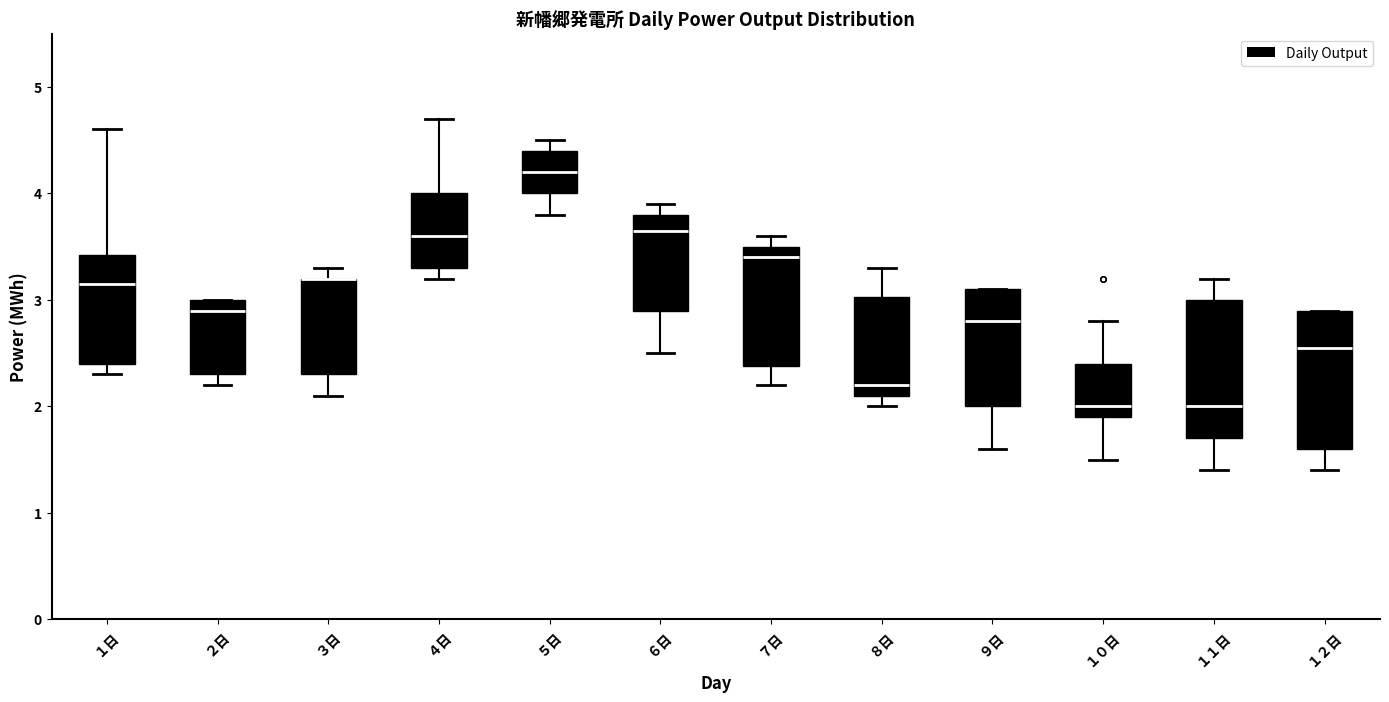

Reading left to right, read every box against the y-axis: the position of its median line, the range the box covers, and the ends of its whiskers. The values are not printed on the chart, so give them approximately, as read against the axis.

１日: median 3.2, box 2.4 to 3.4, whiskers 2.3 to 4.6
２日: median 2.9, box 2.3 to 3.0, whiskers 2.2 to 3.0
３日: median 3.2 (drawn on the box's upper edge), box 2.3 to 3.2, whiskers 2.1 to 3.3
４日: median 3.6, box 3.3 to 4.0, whiskers 3.2 to 4.7
５日: median 4.2, box 4.0 to 4.4, whiskers 3.8 to 4.5
６日: median 3.7, box 2.9 to 3.8, whiskers 2.5 to 3.9
７日: median 3.4, box 2.4 to 3.5, whiskers 2.2 to 3.6
８日: median 2.2, box 2.1 to 3.0, whiskers 2.0 to 3.3
９日: median 2.8, box 2.0 to 3.1, whiskers 1.6 to 3.1
１０日: median 2.0, box 1.9 to 2.4, whiskers 1.5 to 2.8
１１日: median 2.0, box 1.7 to 3.0, whiskers 1.4 to 3.2
１２日: median 2.6, box 1.6 to 2.9, whiskers 1.4 to 2.9